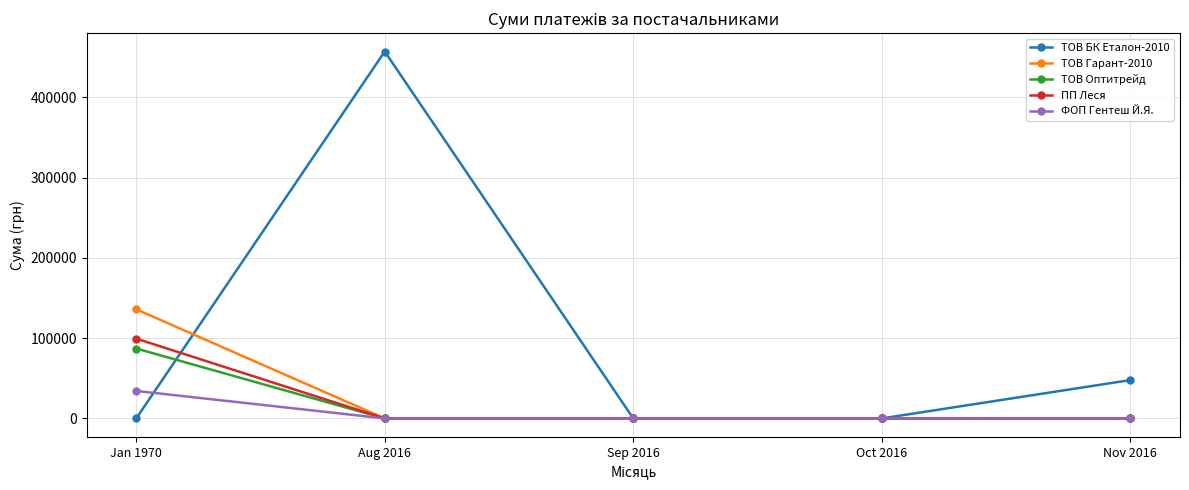

Rank the series by their maximum value, from lowest to highest.

ФОП Гентеш Й.Я., ТОВ Оптитрейд, ПП Леся, ТОВ Гарант-2010, ТОВ БК Еталон-2010